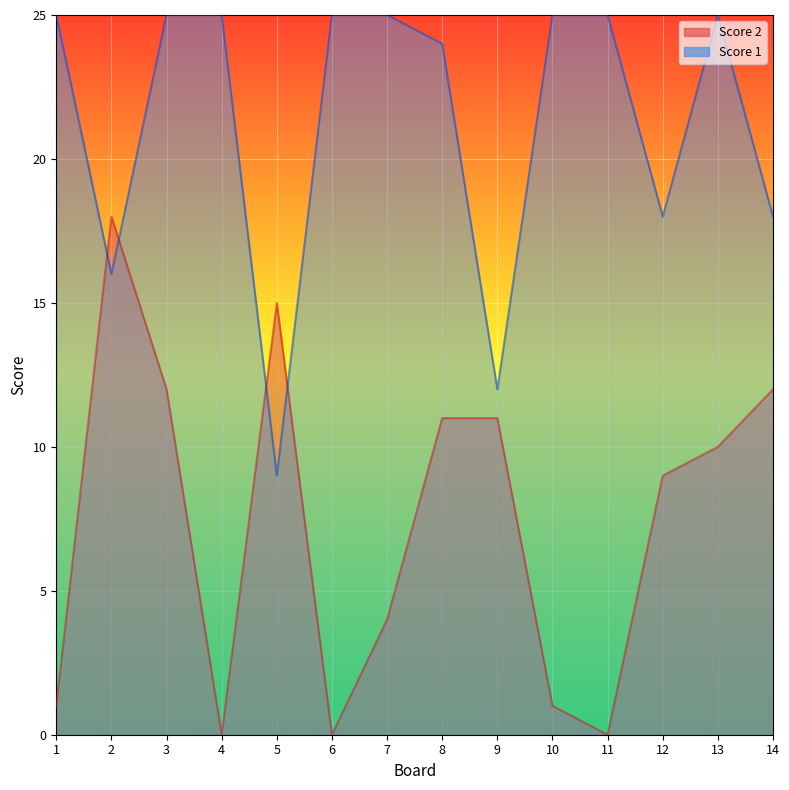

In Score 1, how many points are higher than both neighbors (excluding endpoints)?

1